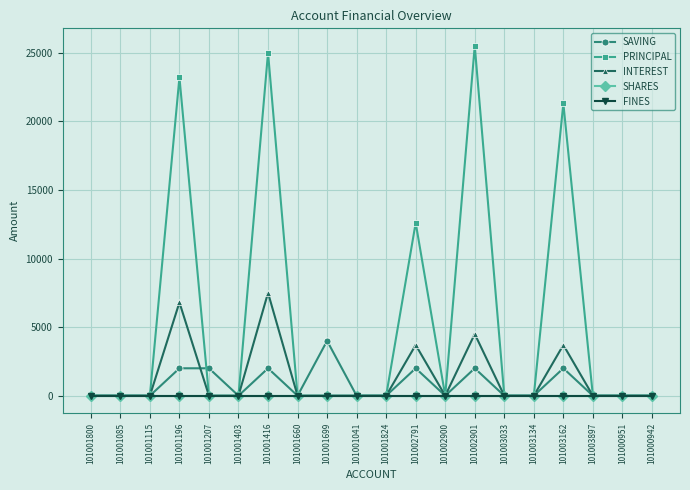

How many interior local peaks does the SAVING series have?

5